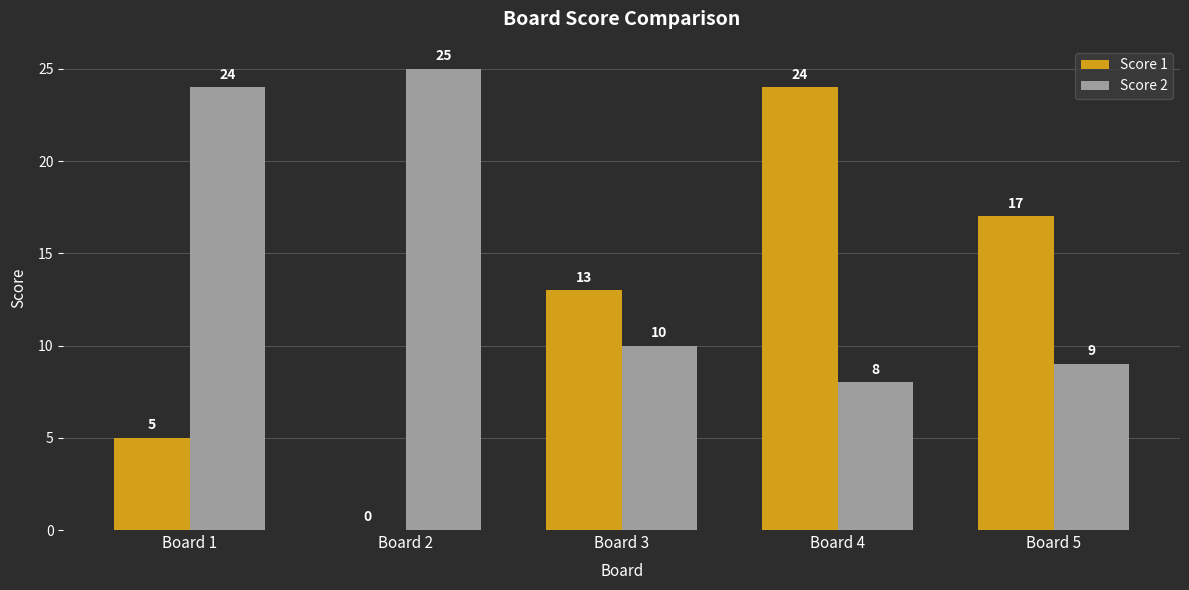

At which category is the sum across all series the highest?

Board 4